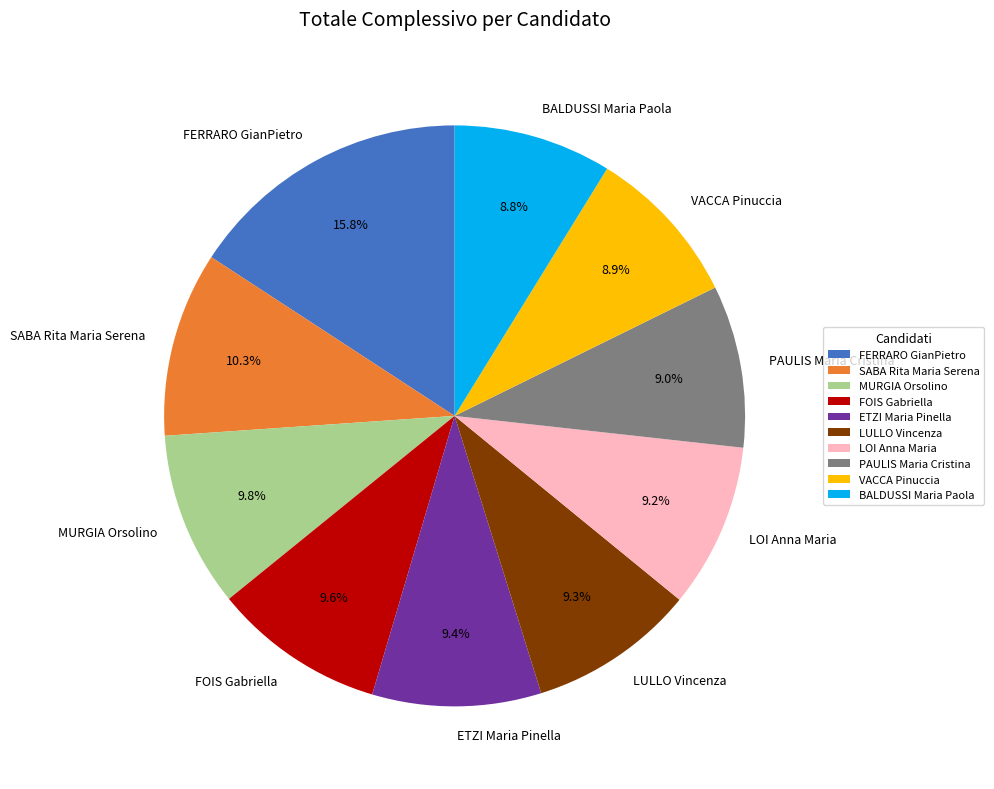

Does SABA Rita Maria Serena represent more than half of the total?

No